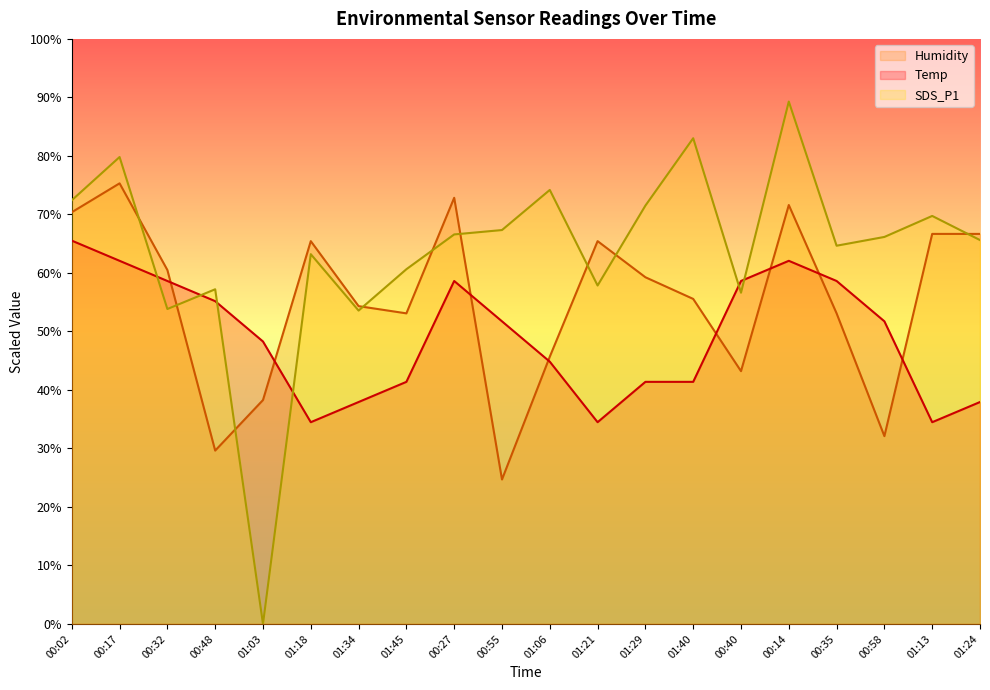

How many values in the Humidity series exceed 59?

10